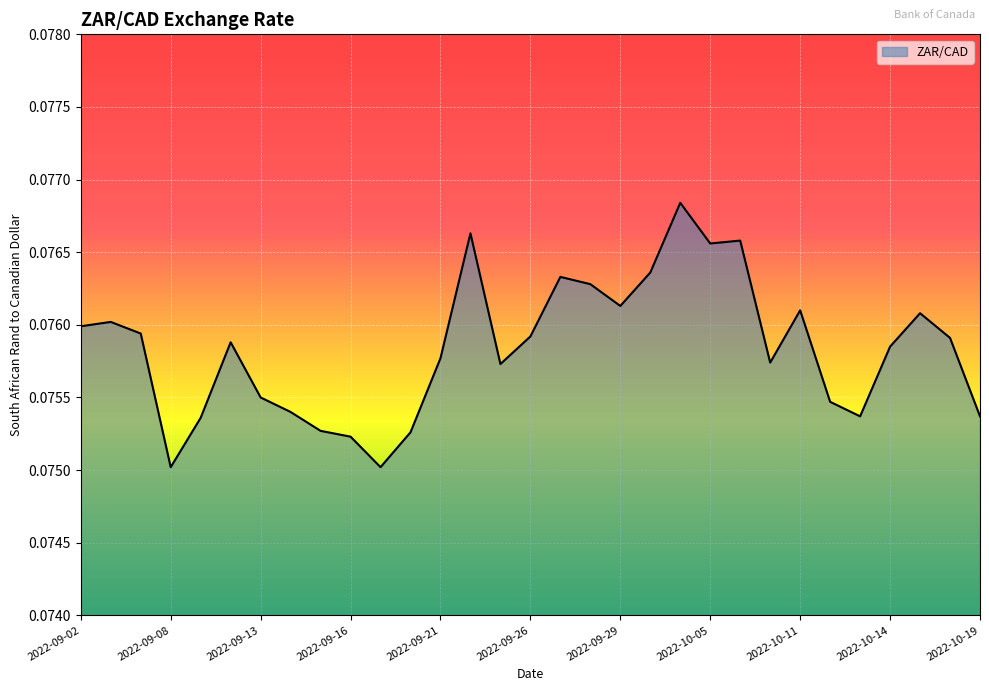

What is the maximum value shown in the chart?

0.1